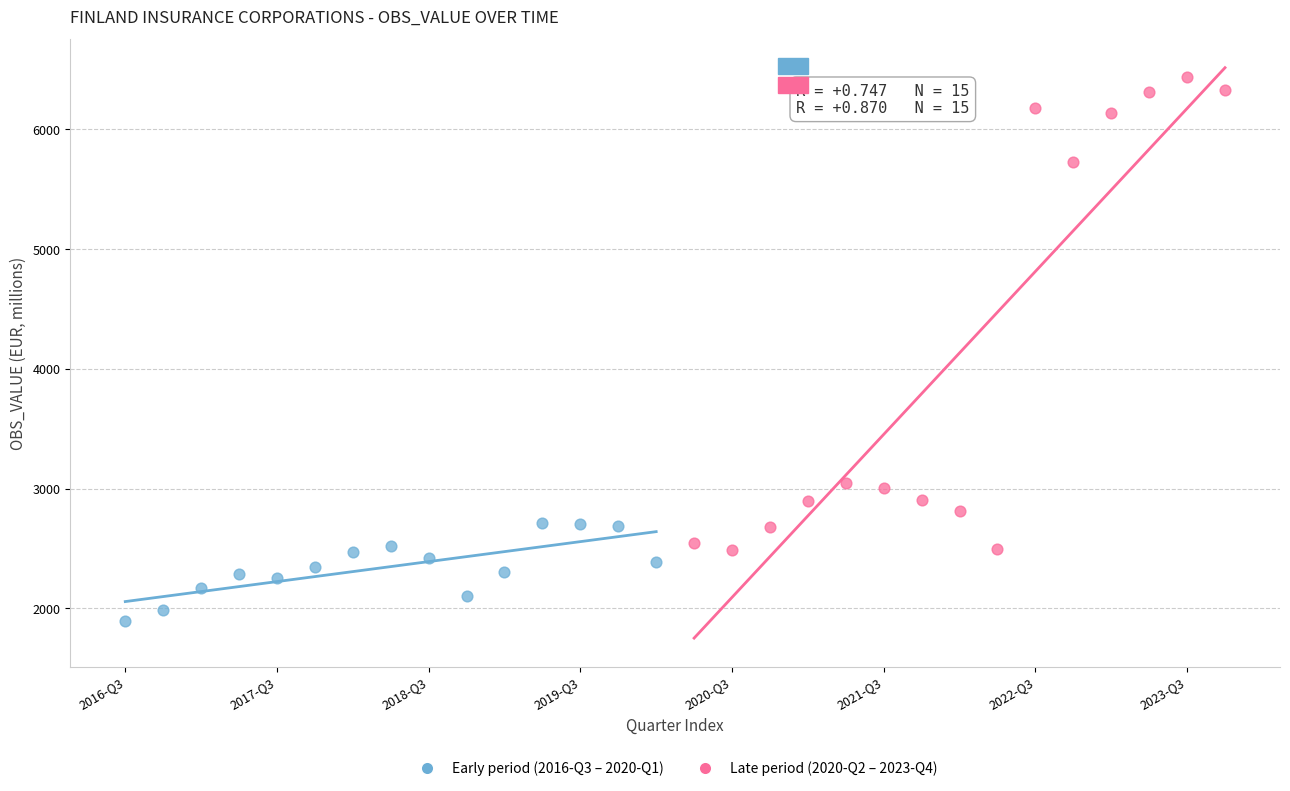

Which series reaches the minimum Y coordinate?

Early period (2016-Q3 – 2020-Q1)